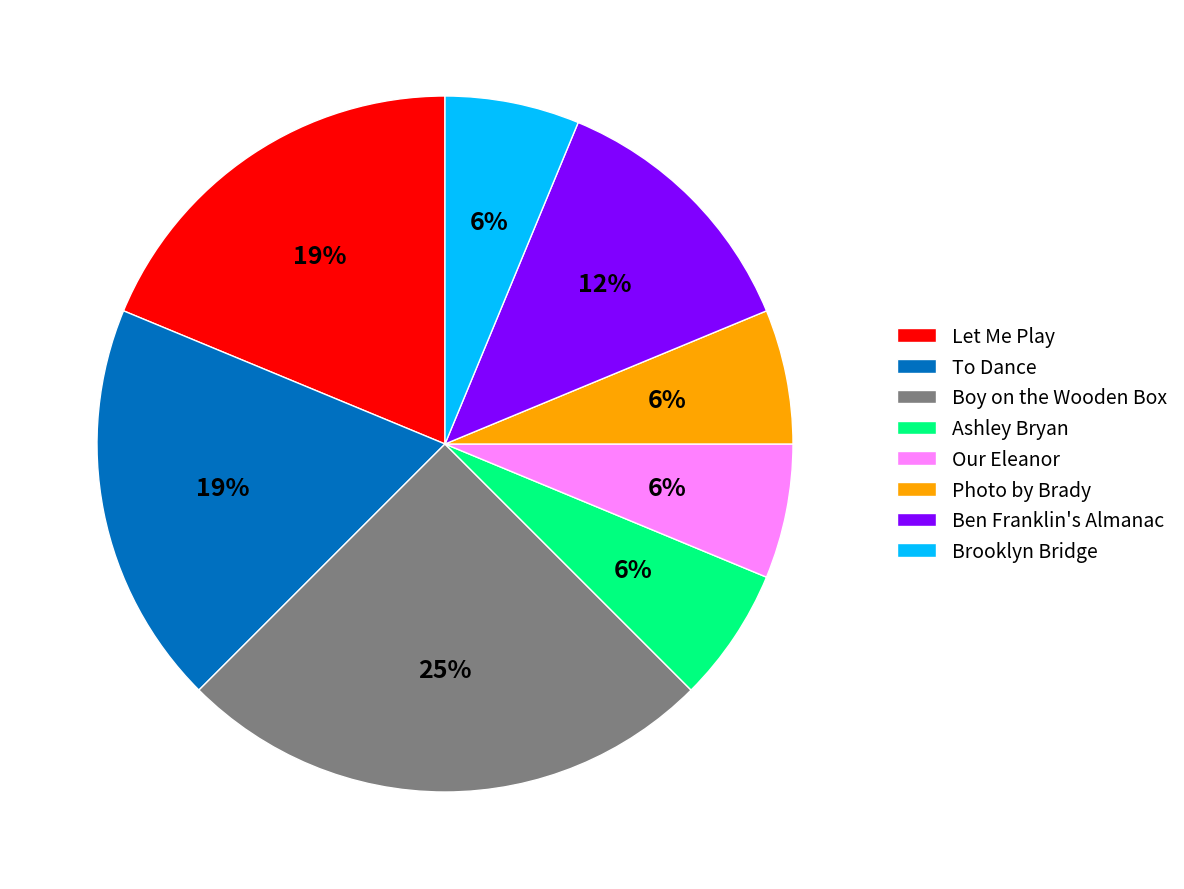

How many slices are in this pie chart?

8